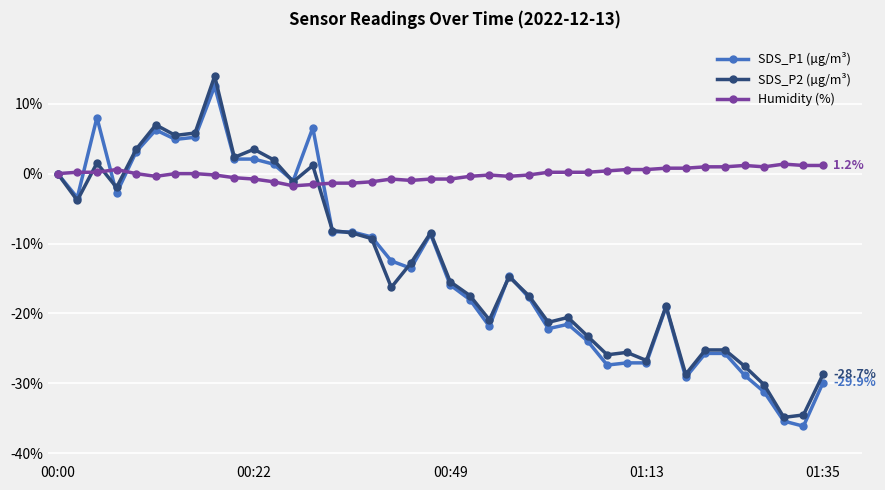

What is the maximum value shown in the chart?

14.0